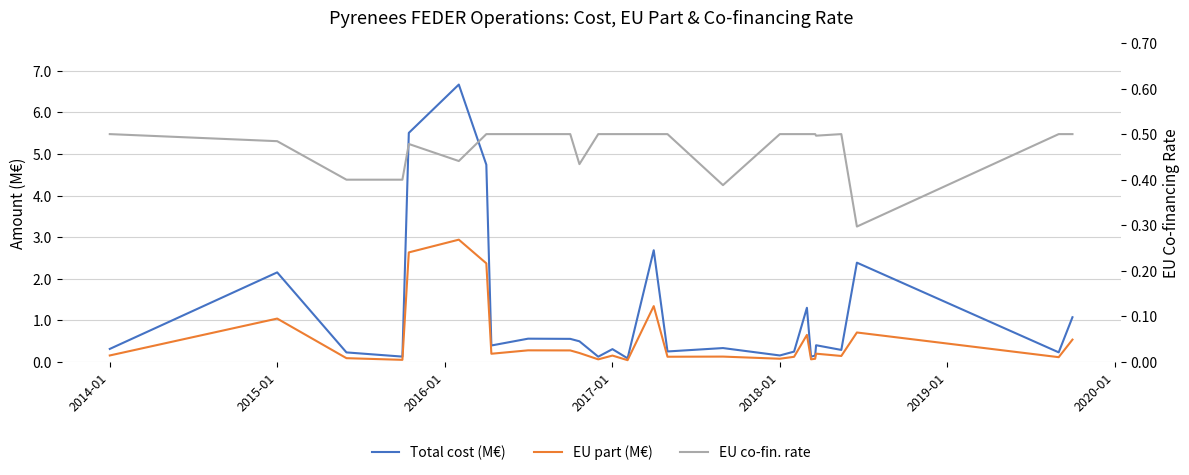

At 2017-01, list the series in order from largest to smallest.

EU co-fin. rate, Total cost (M€), EU part (M€)